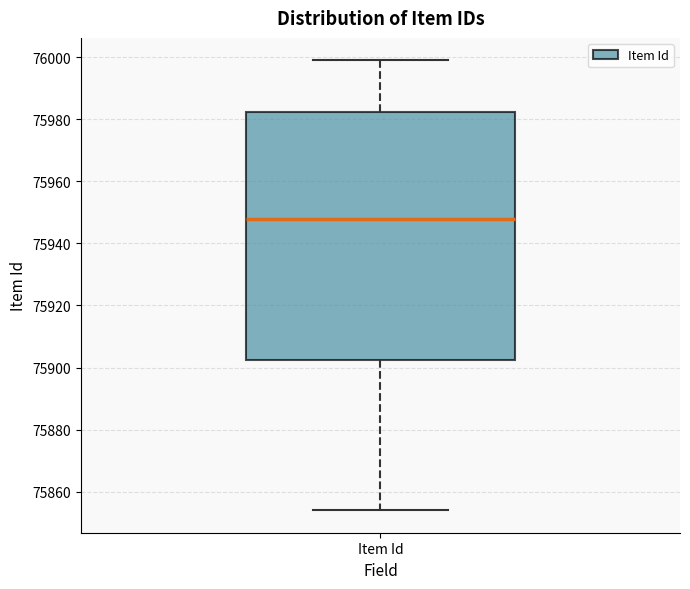

Read this box plot against the y-axis: the position of the median line, the range covered by the box, and the ends of both whiskers. The values are not printed on the chart, so give them approximately, as read against the axis.

median 75948, box 75902 to 75982, whiskers 75854 to 76000